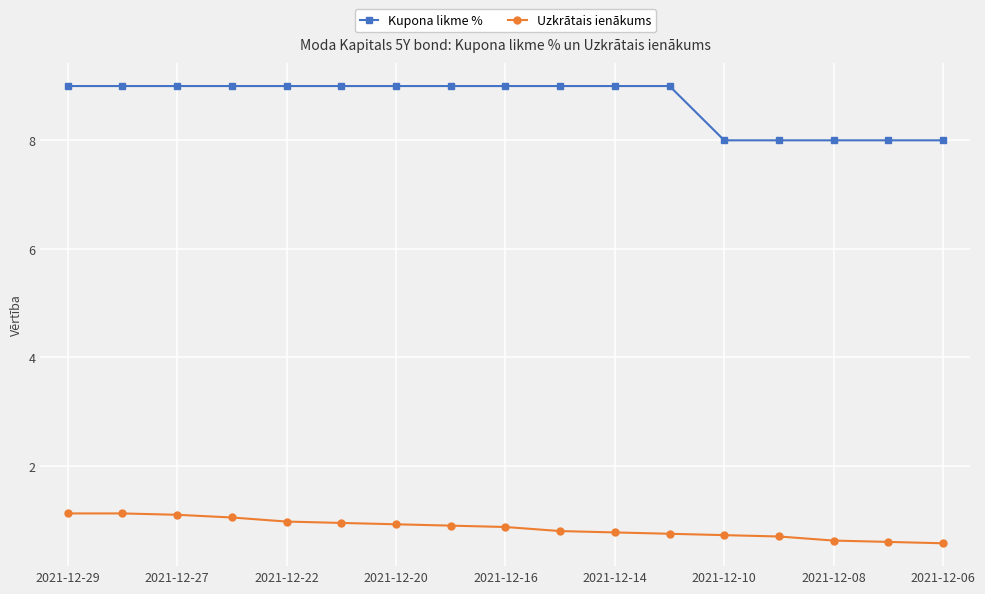

What is the average value of the Uzkrātais ienākums series?

0.9